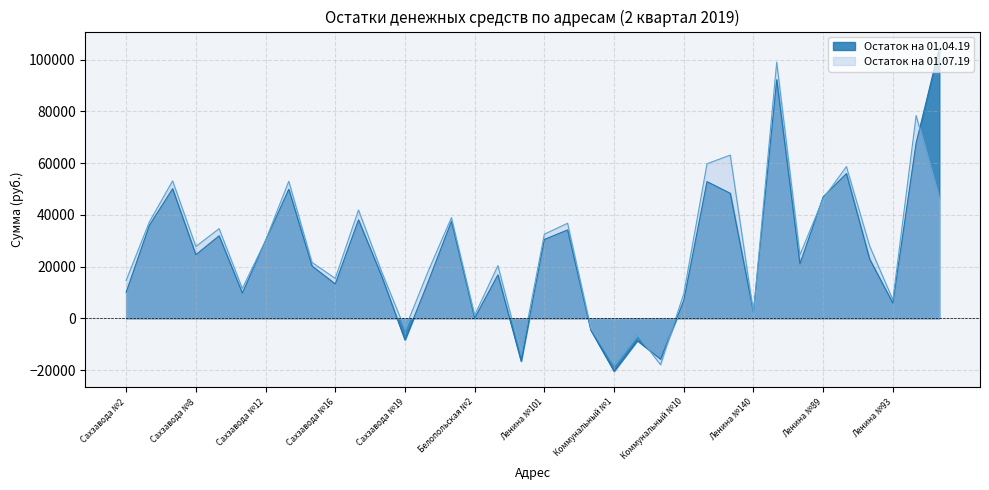

Read the Остаток на 01.04.19 value at Коммунальный №6.

34151.4